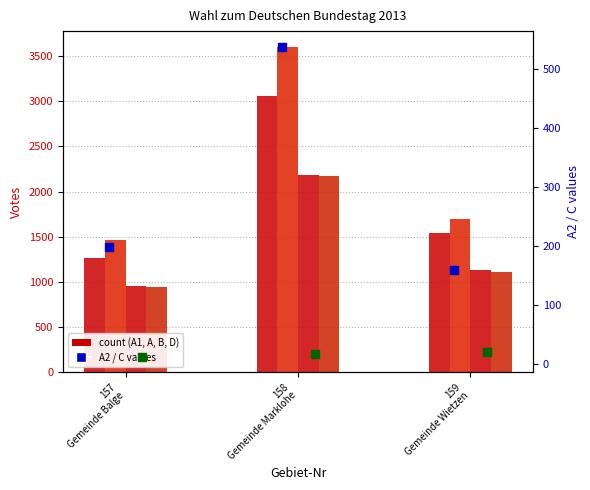

Which series reaches the minimum Y coordinate?

C